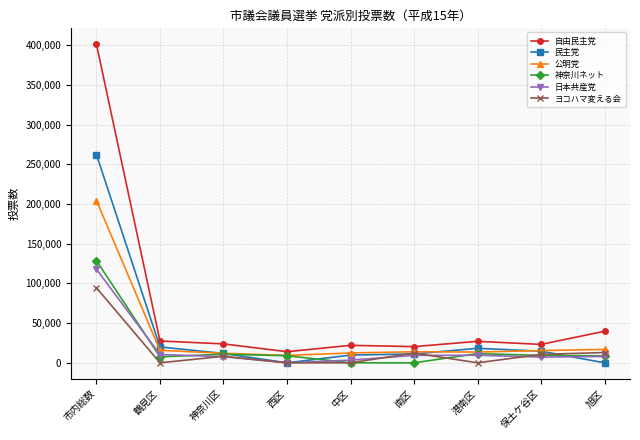

Which category has the highest value in the 民主党 series?

市内総数